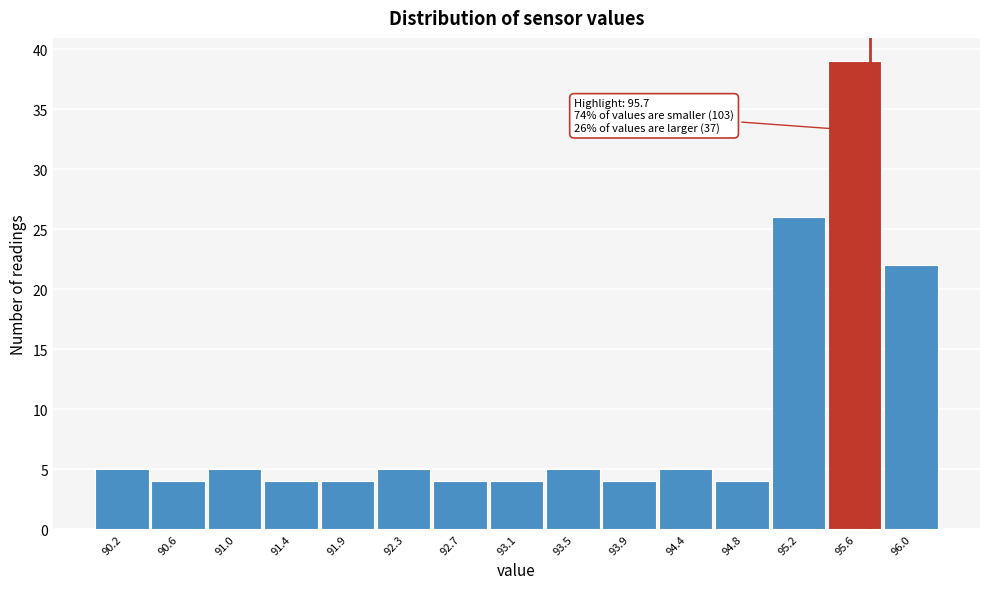

Over which range of the x-axis is the bar tallest?

95.40 to 95.80